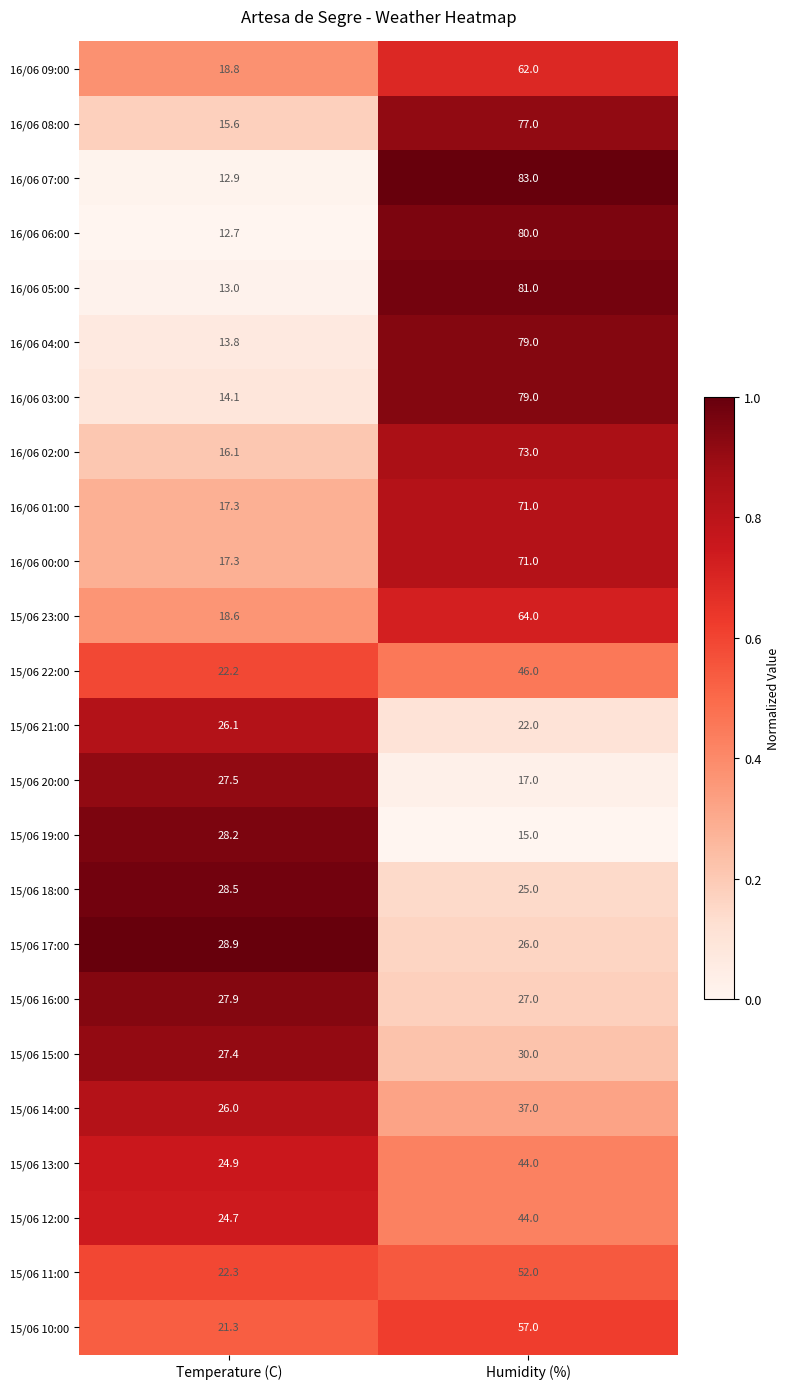

True or false: 15/06 12:00 has a value of 5.7 at Temperature (C).

False